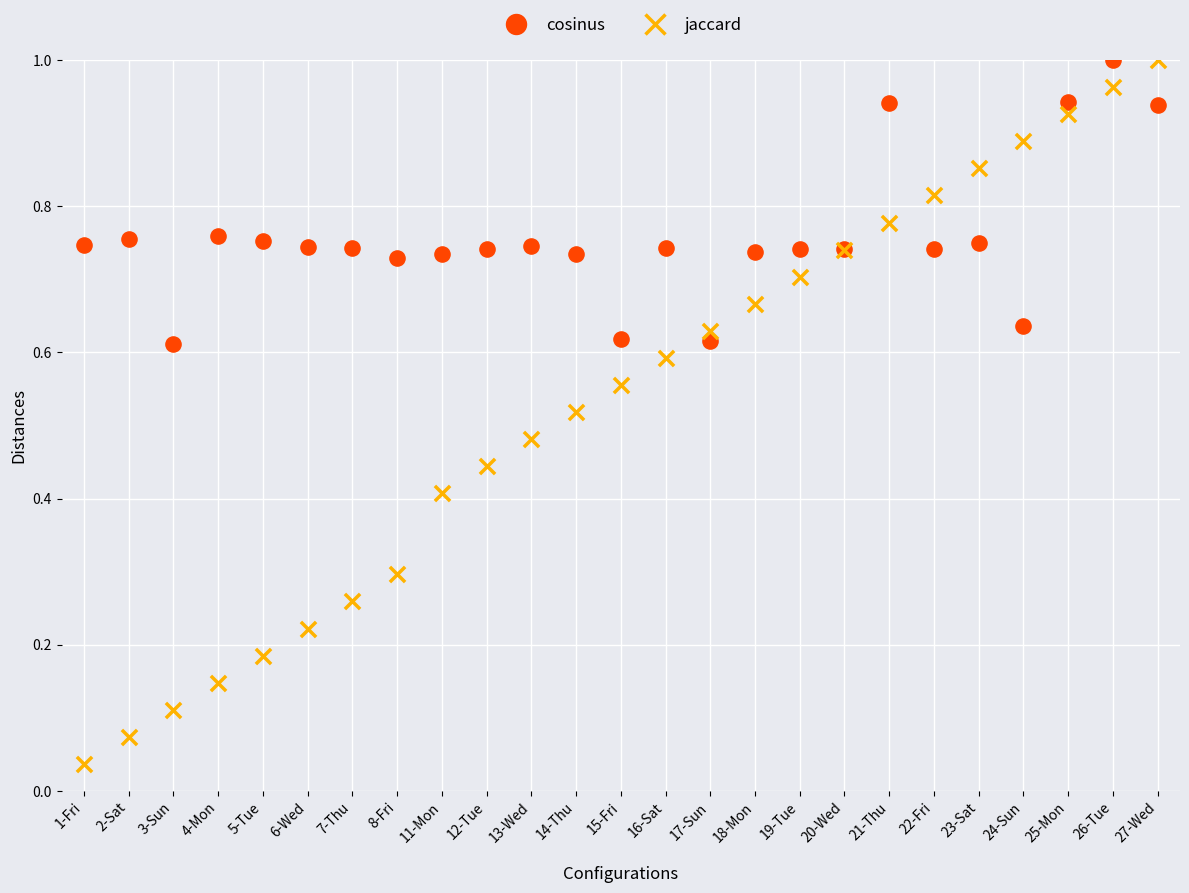

Which series has the largest Y range (max minus min)?

jaccard